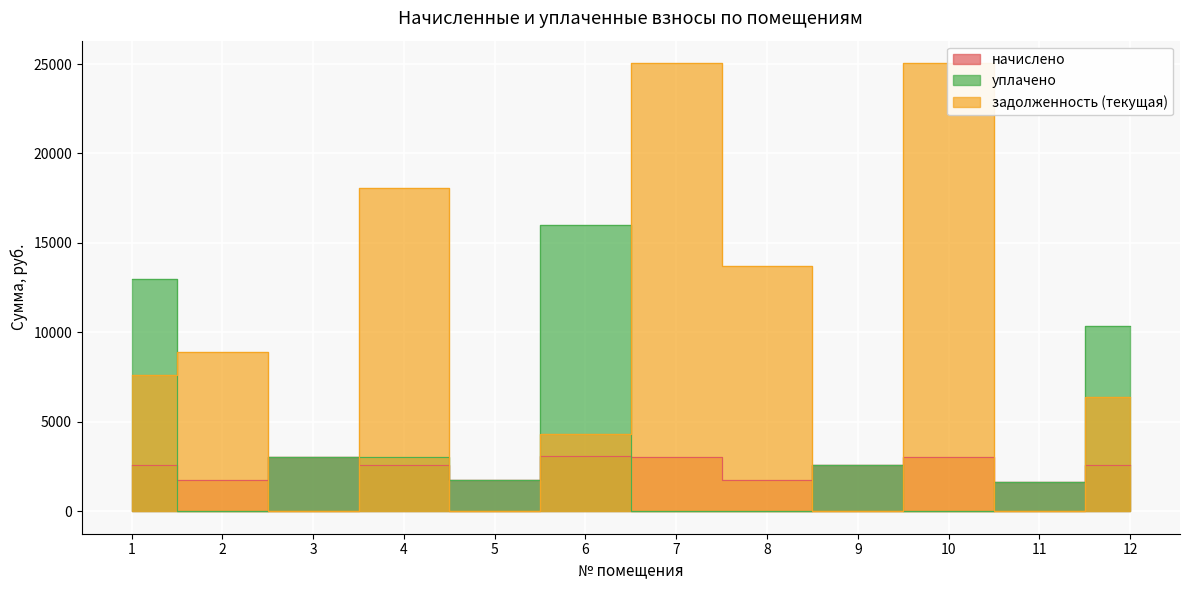

Rank the series by their average value, from lowest to highest.

начислено, уплачено, задолженность (текущая)